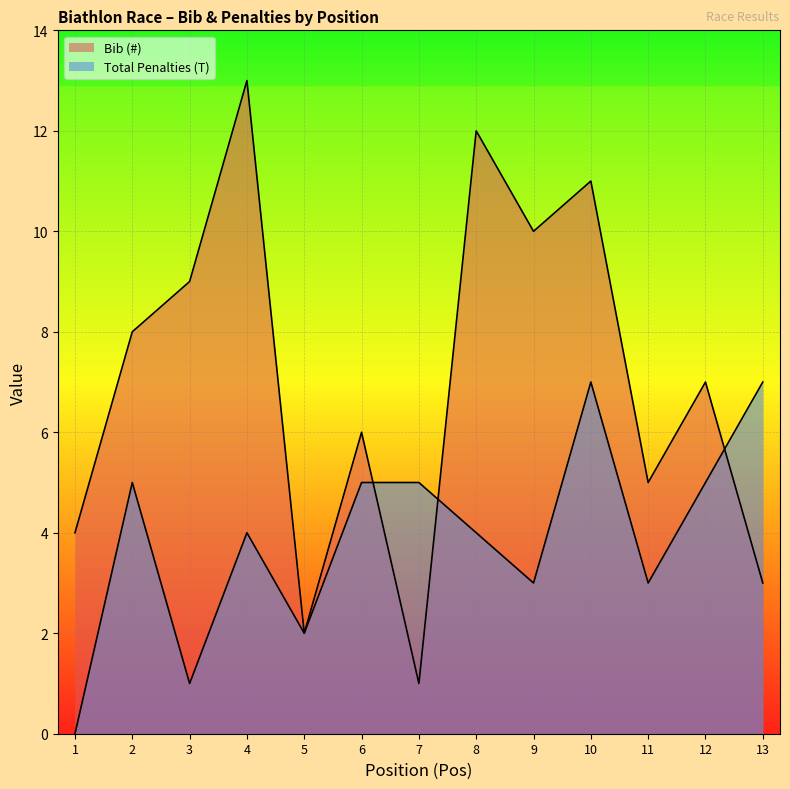

Where is the first local maximum for Bib (#)?

4